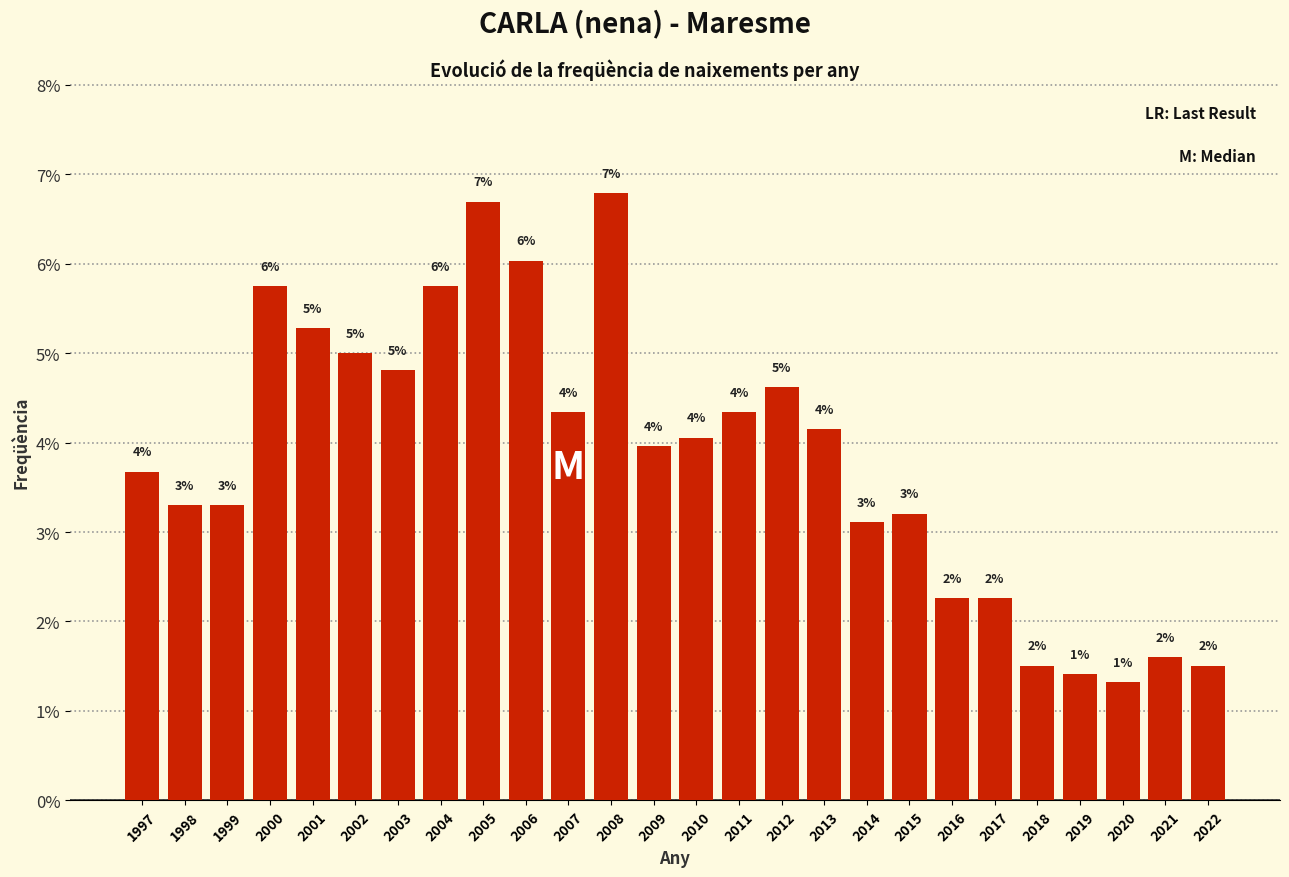

What is the average value?

3.8